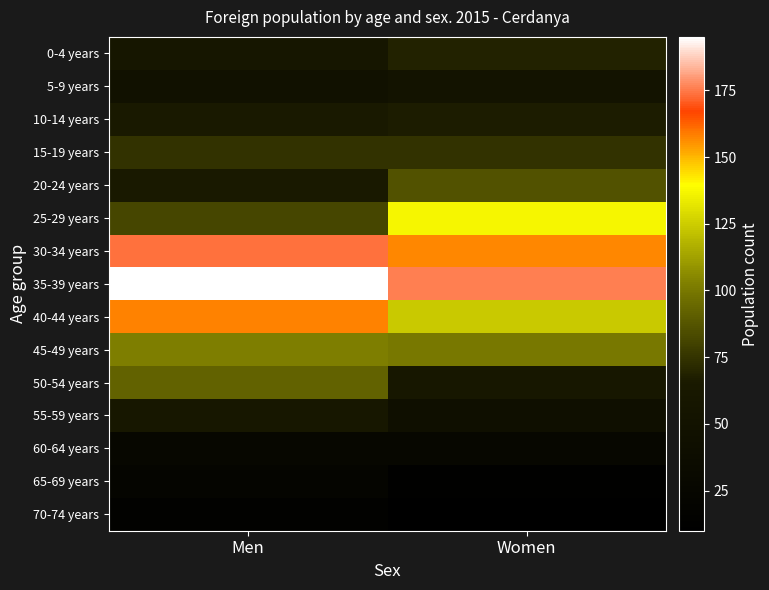

Reading left to right, list all the values displayed in this chart.

0-4 years: Men=59	Women=69
5-9 years: Men=48	Women=51
10-14 years: Men=64	Women=67
15-19 years: Men=75	Women=75
20-24 years: Men=64	Women=86
25-29 years: Men=82	Women=137
30-34 years: Men=174	Women=157
35-39 years: Men=195	Women=176
40-44 years: Men=158	Women=124
45-49 years: Men=102	Women=100
50-54 years: Men=92	Women=60
55-59 years: Men=61	Women=43
60-64 years: Men=26	Women=27
65-69 years: Men=22	Women=14
70-74 years: Men=15	Women=10